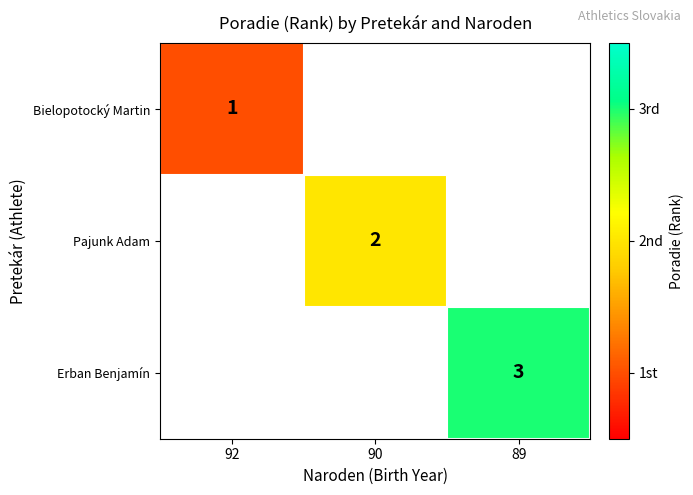

The value of Erban Benjamín at 89 is 3. True or false?

True